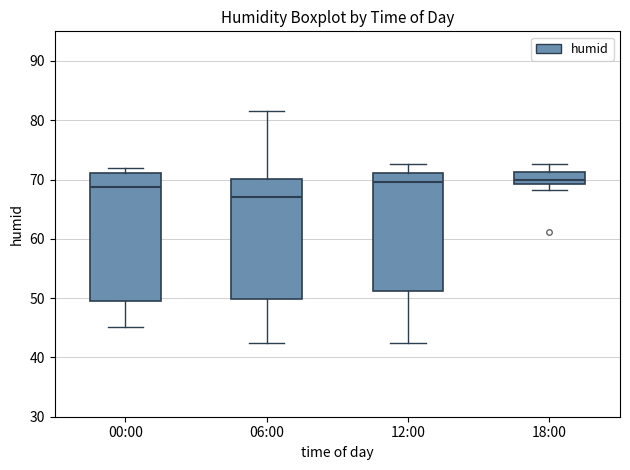

Which box's median line is the lowest?

06:00